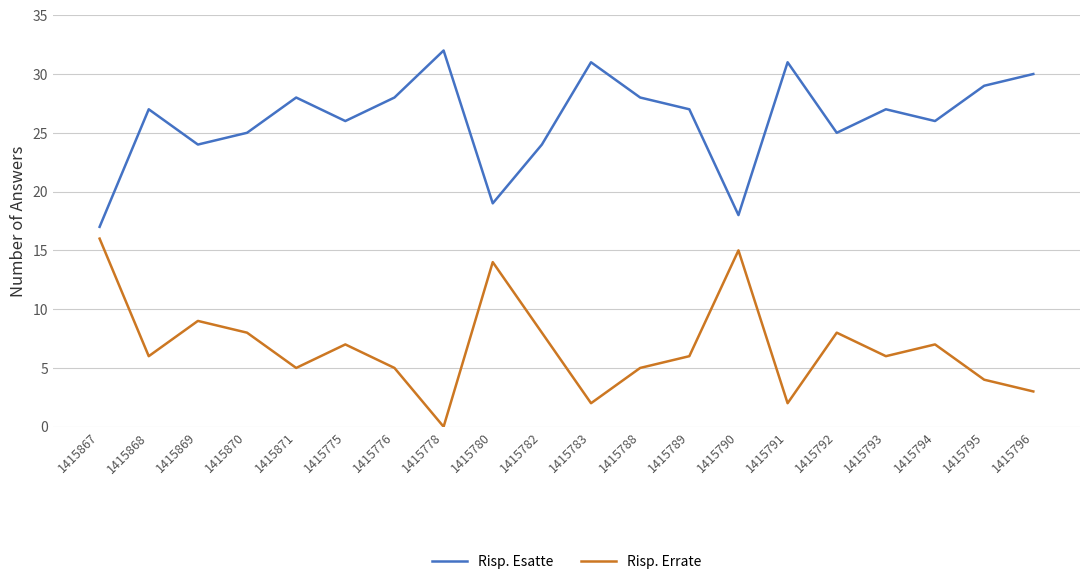

How many lines are shown in the chart?

2